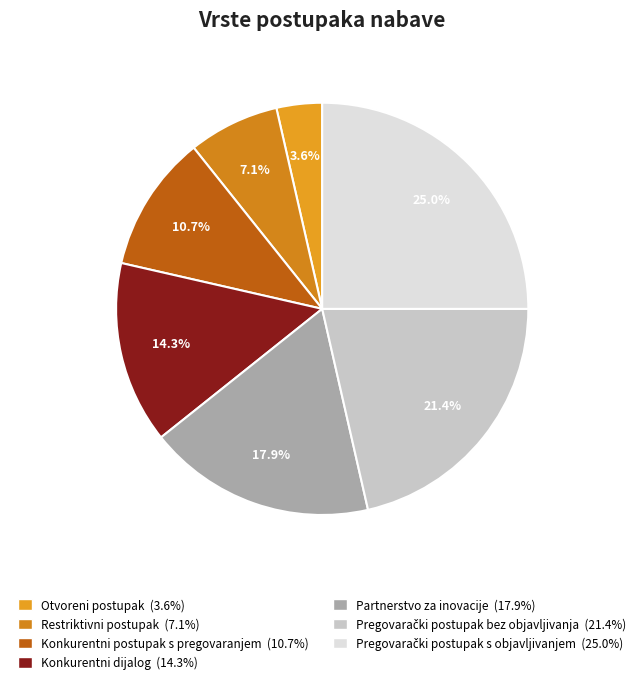

How many slices are in this pie chart?

7